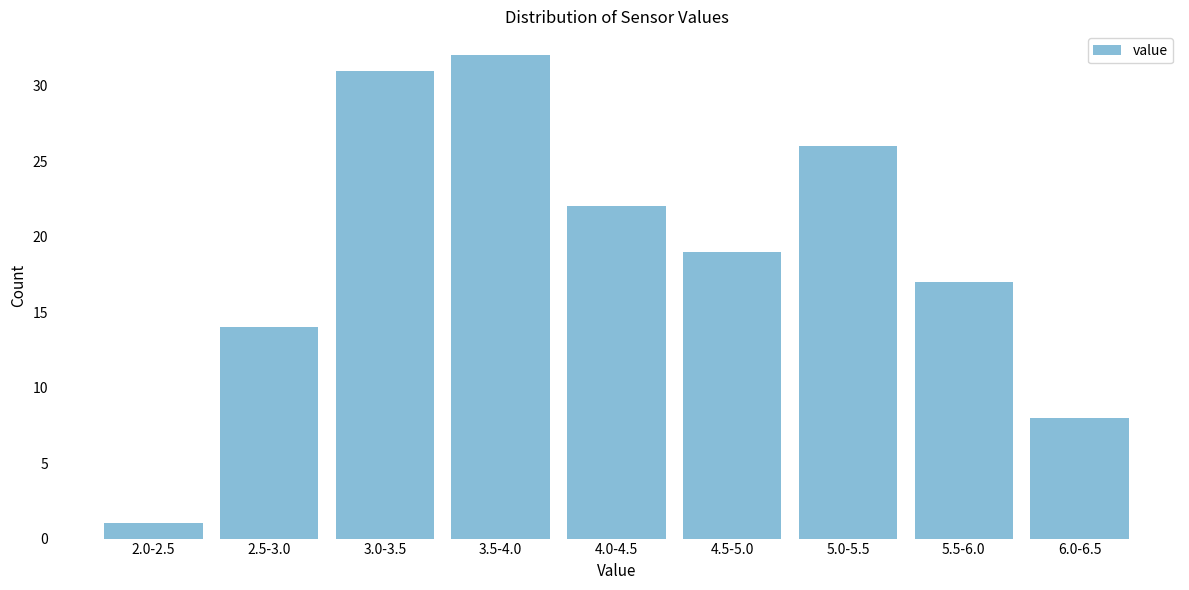

Reading left to right, list all the values displayed in this chart.

2.0-2.5=1	2.5-3.0=14	3.0-3.5=31	3.5-4.0=32	4.0-4.5=22	4.5-5.0=19	5.0-5.5=26	5.5-6.0=17	6.0-6.5=8